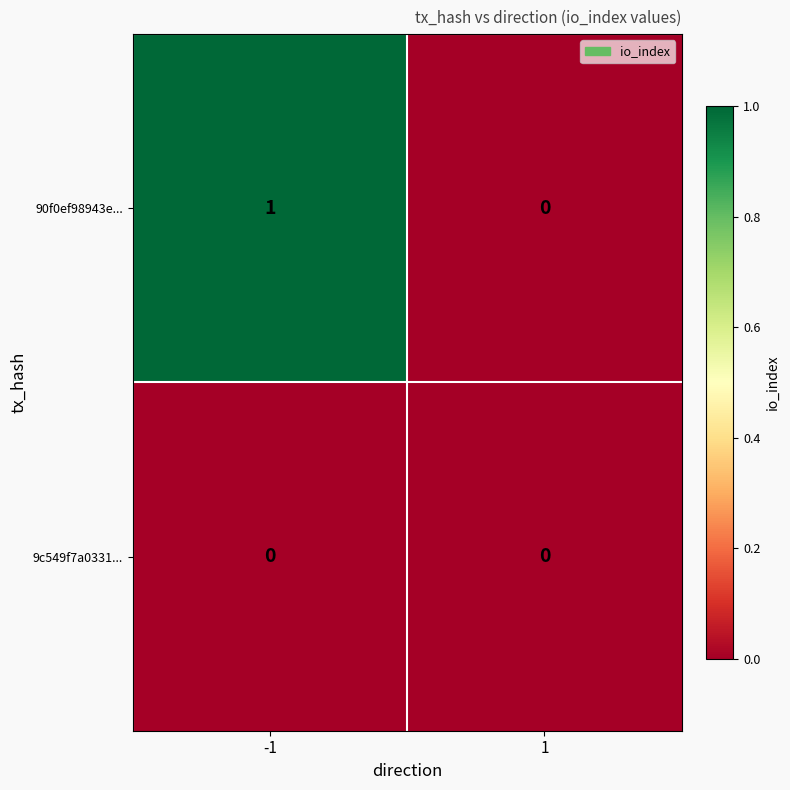

List the series in order of their peak value, highest first.

90f0ef98943e..., 9c549f7a0331...